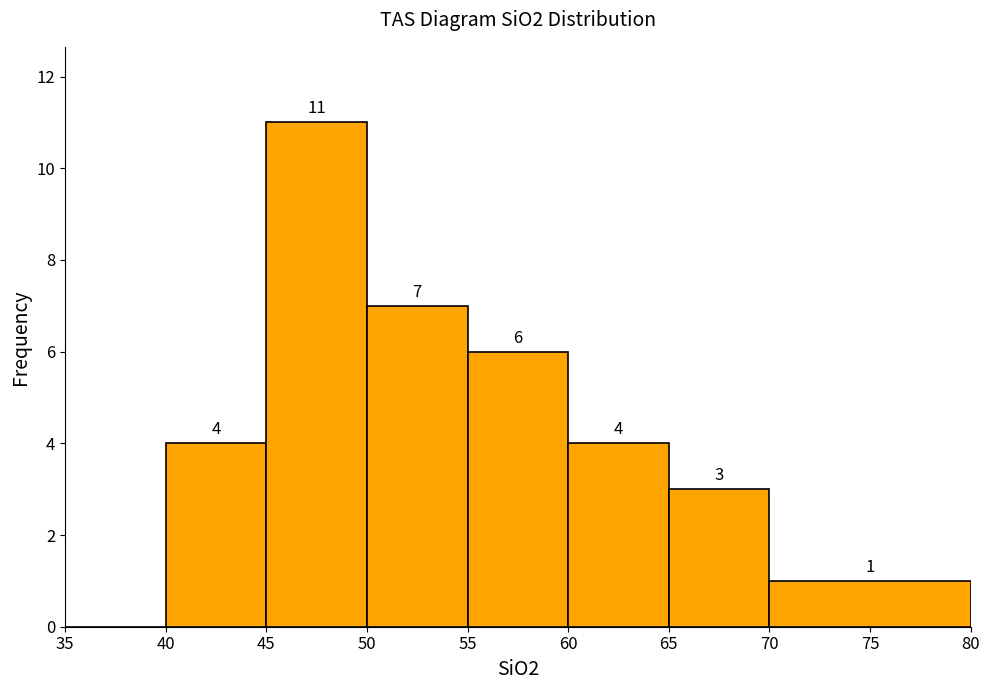

Which range on the x-axis has the tallest bar?

45 to 50